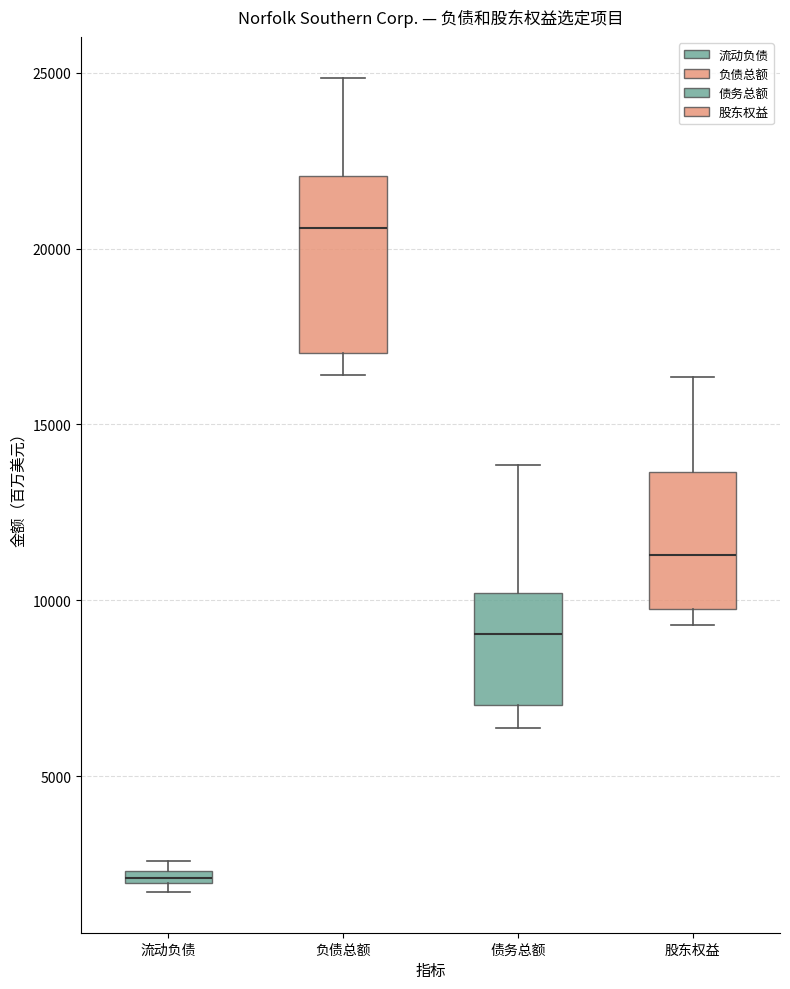

Which box is the tallest, from its lower edge to its upper edge?

负债总额